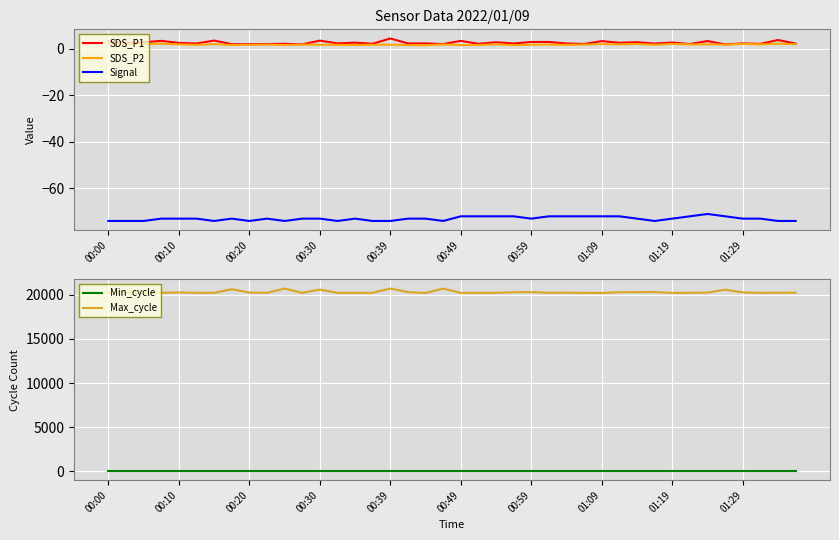

True or false: Signal and SDS_P1 cross at least once.

False